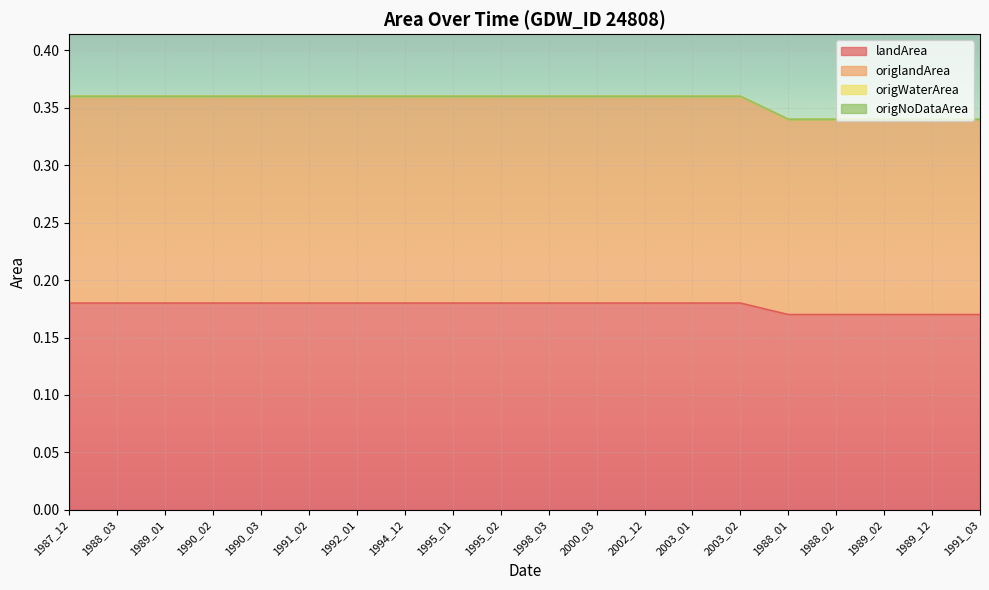

What position from the left is 1987_12?

1